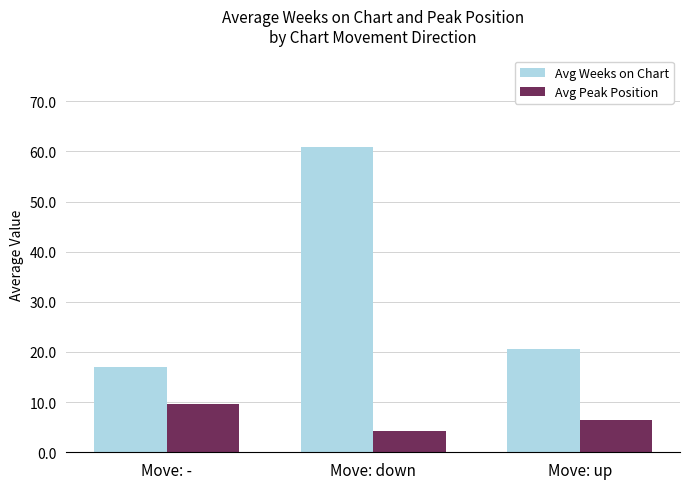

List the series in order of their peak value, highest first.

Avg Weeks on Chart, Avg Peak Position